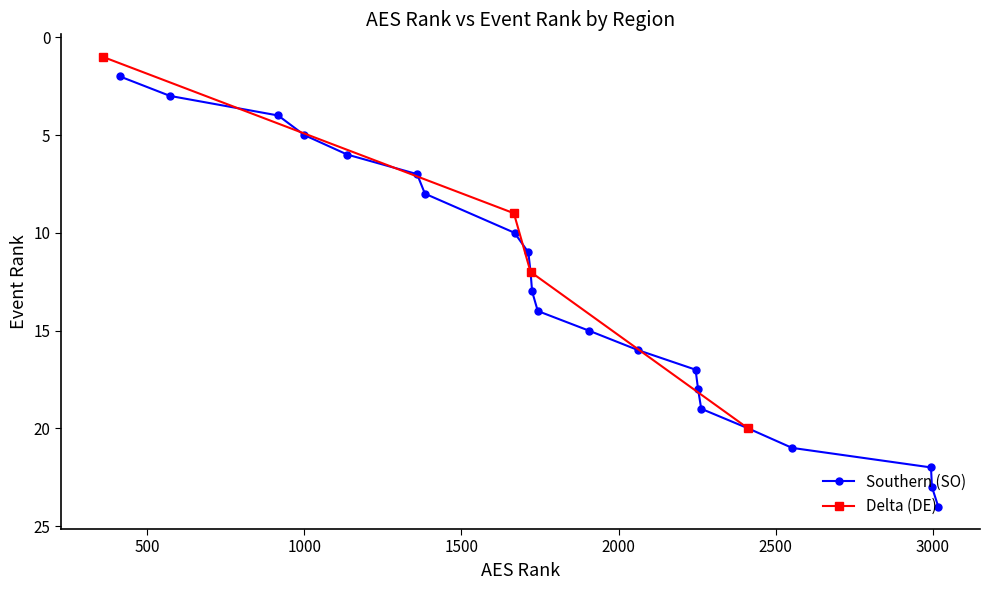

What is the value of the 17th point from the left?

19